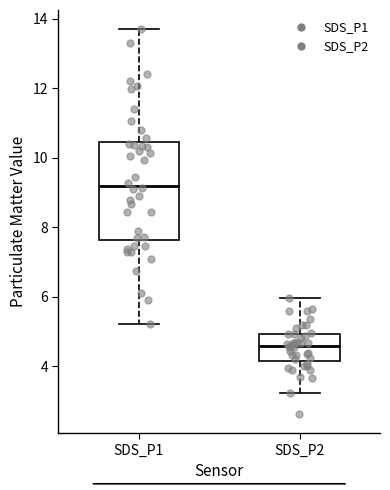

Reading left to right, transcribe this box plot: for each box, give where its median line is, the range the box spans, and where its two whiskers end, as read against the y-axis. The values are not printed on the chart, so give them approximately, as read against the axis.

SDS_P1: median 9.2, box 7.6 to 10.4, whiskers 5.2 to 13.8
SDS_P2: median 4.6, box 4.2 to 5.0, whiskers 3.2 to 6.0